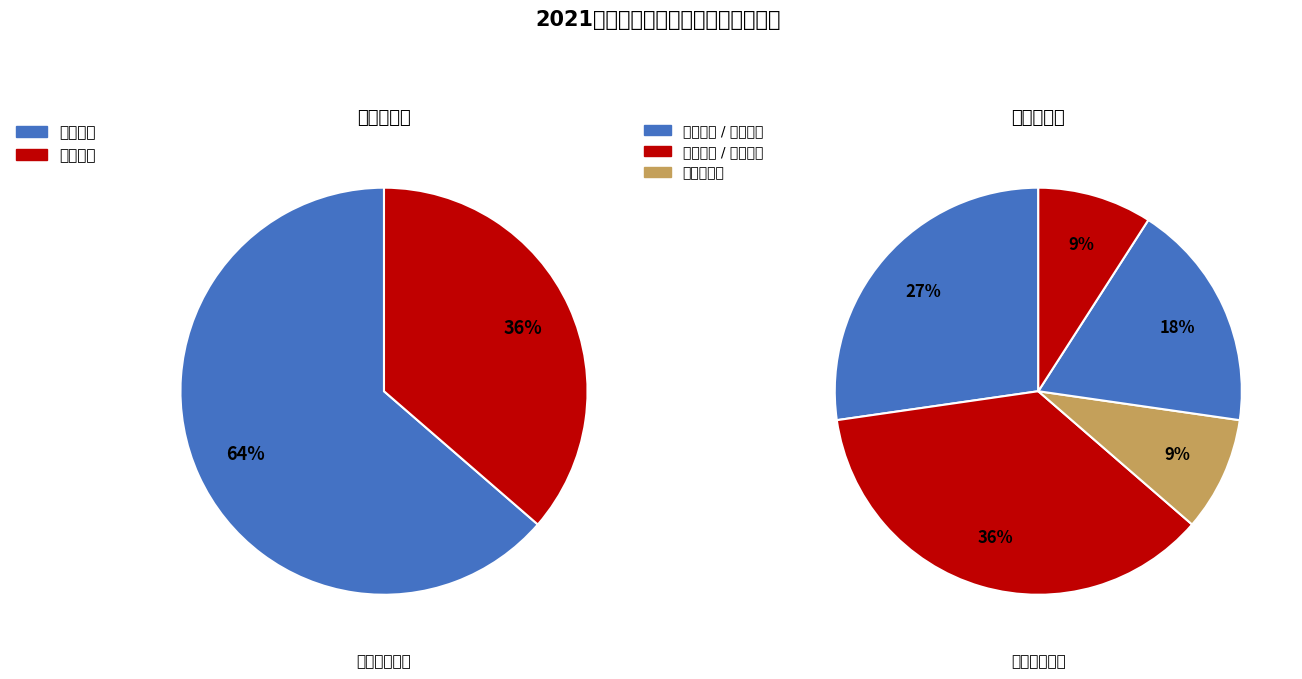

What percentage is the 化材学院 slice, to the nearest percent?

27%